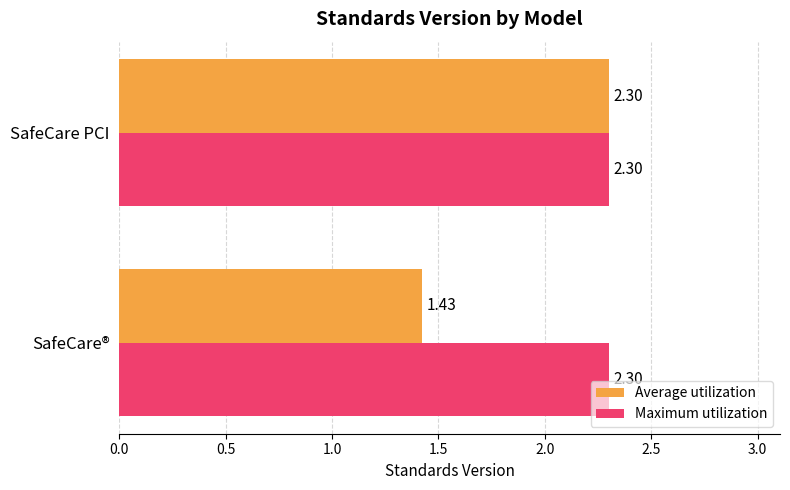

Rank the categories by Average utilization value from lowest to highest.

SafeCare®, SafeCare PCI